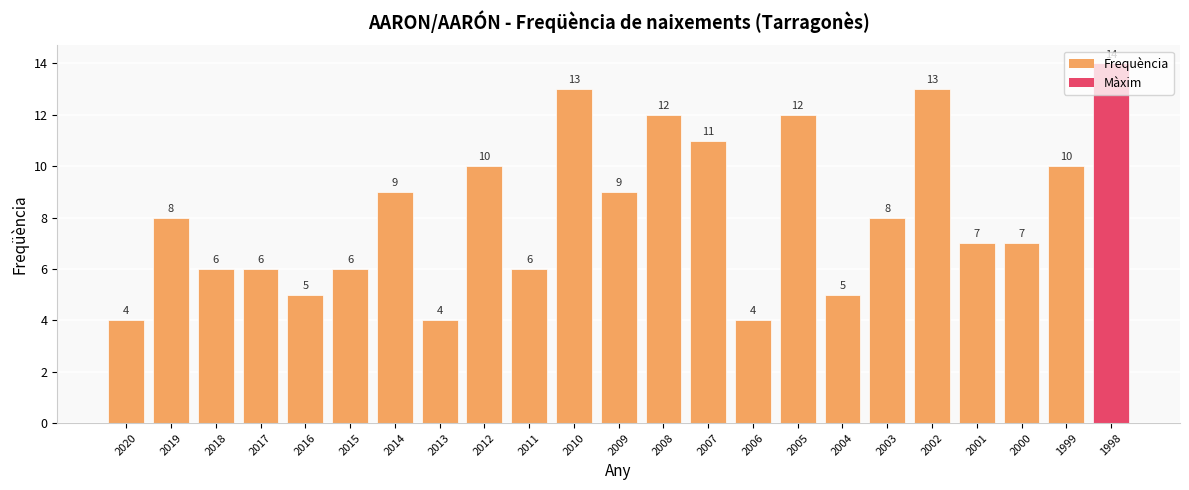

Count the values in the range 6 to 11.

13